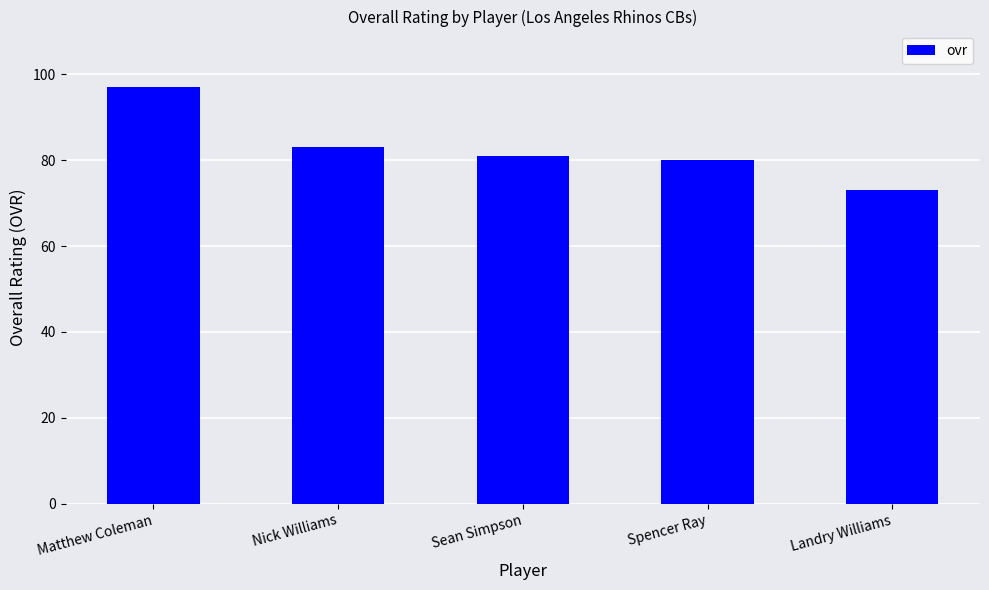

Which label corresponds to the smallest value in the chart?

Landry Williams